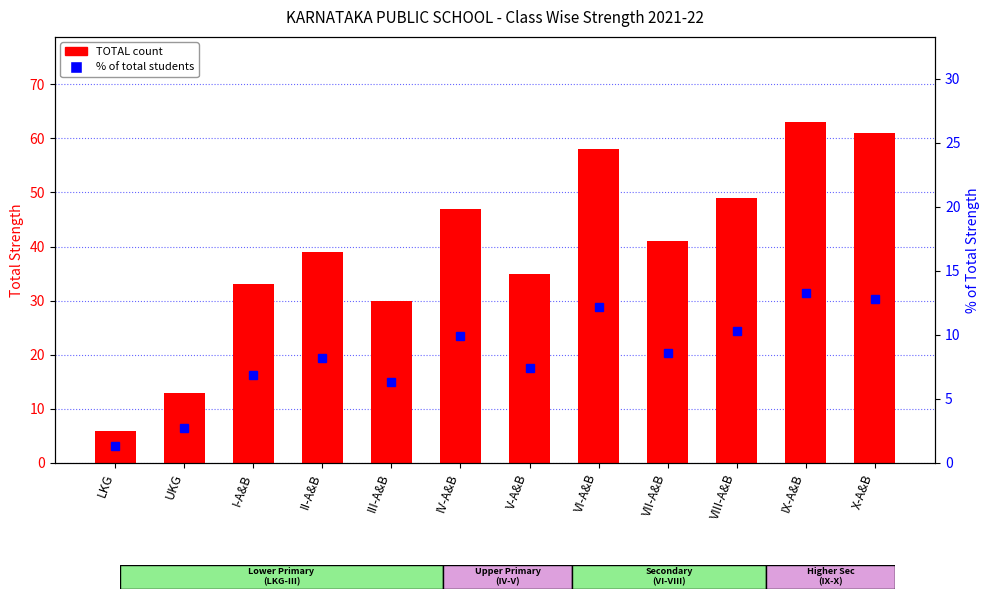

What is the highest value of the % of total series?

13.3